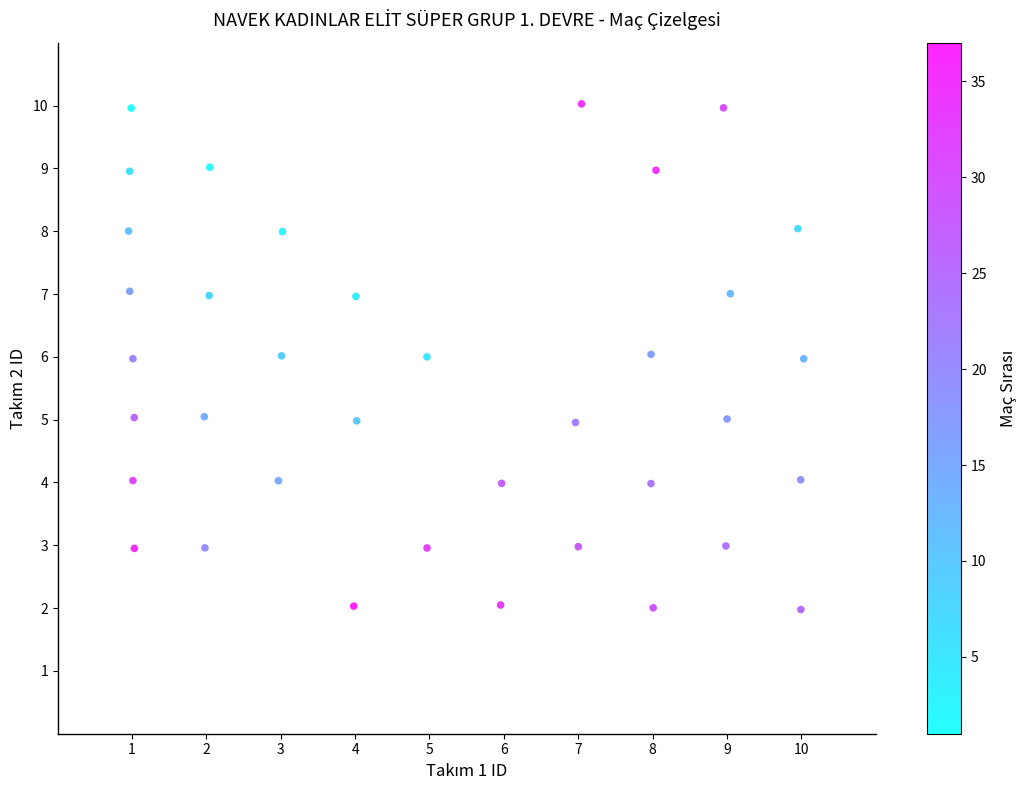

What is the range of Y values (max minus min)?

8.1